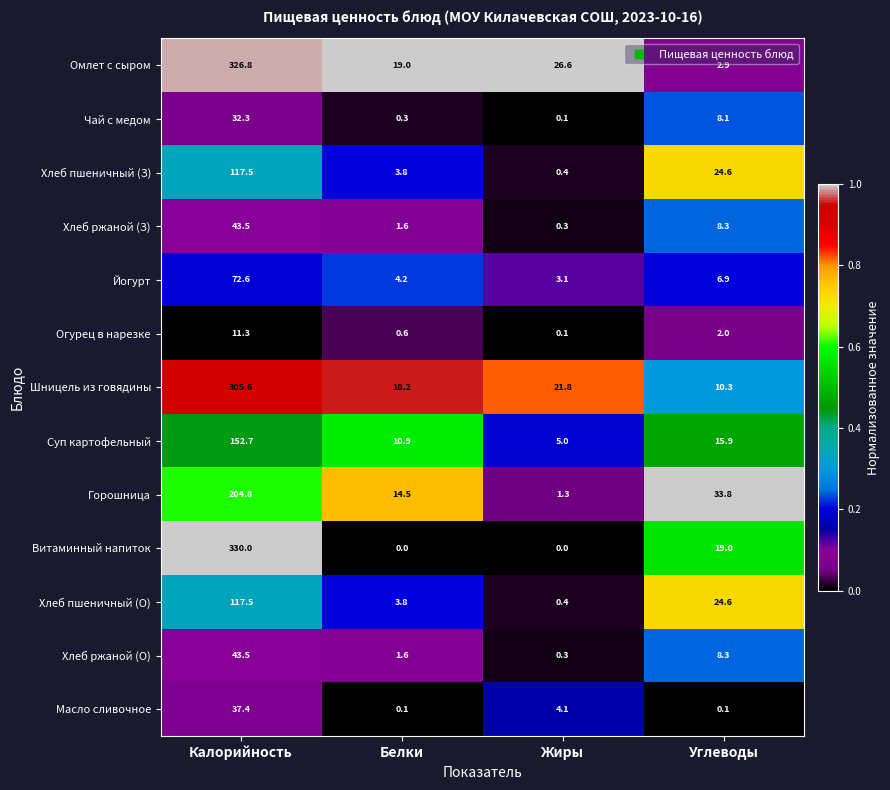

At which category is the sum across all series the highest?

Калорийность